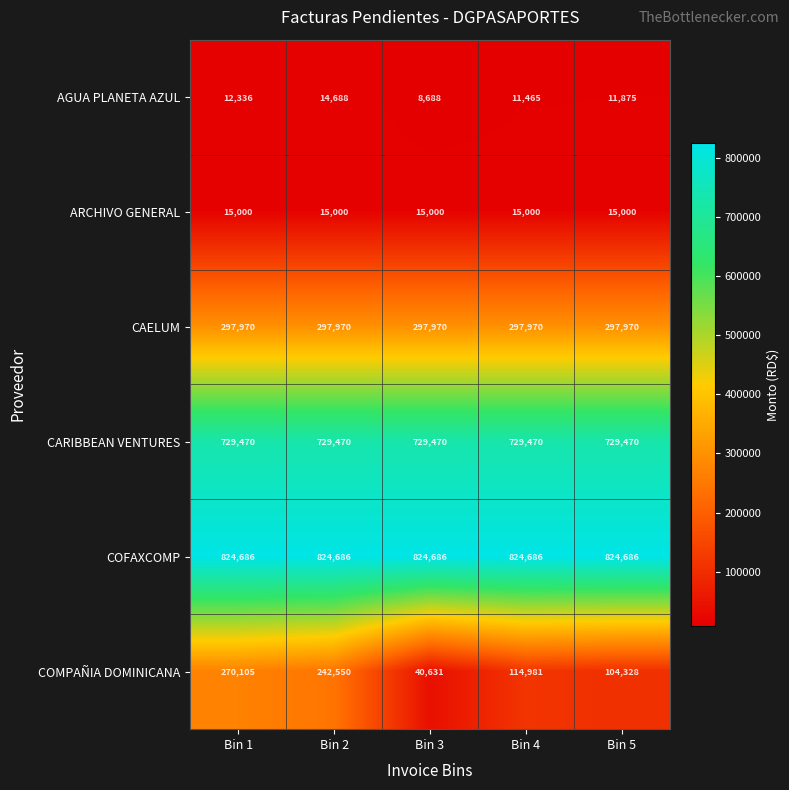

Which series has the largest total across all categories?

COFAXCOMP